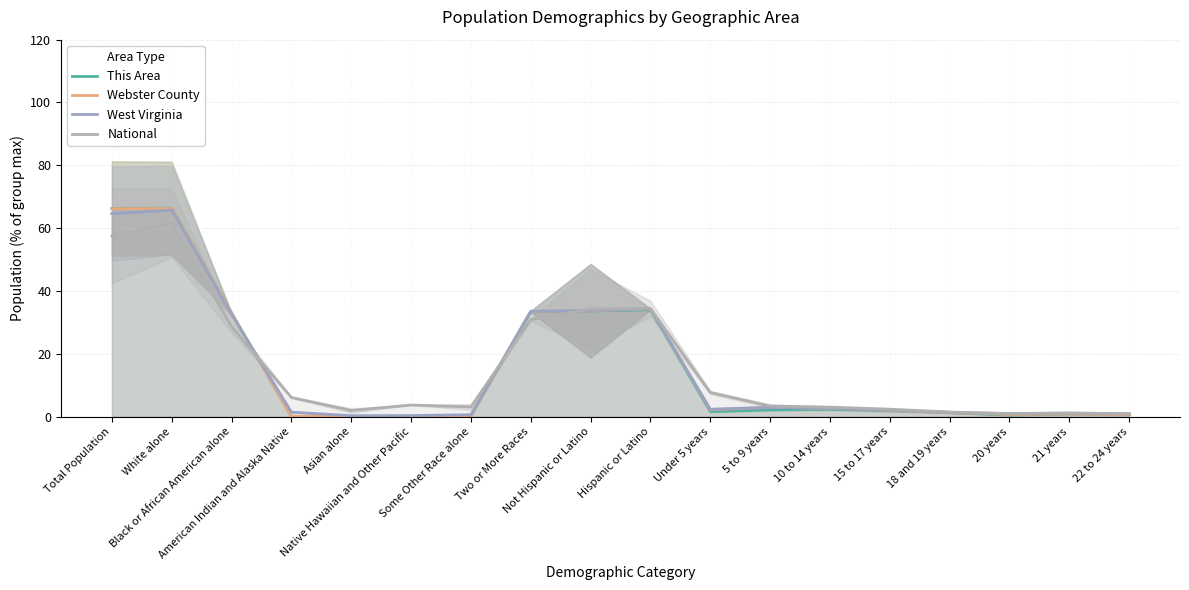

At which category is the sum across all series the highest?

White alone